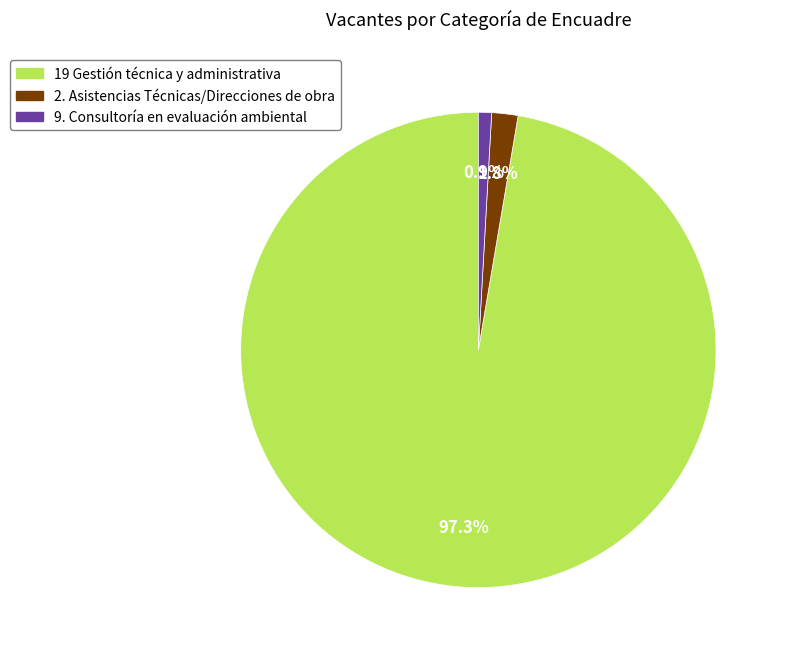

Count the number of slices in the pie.

3